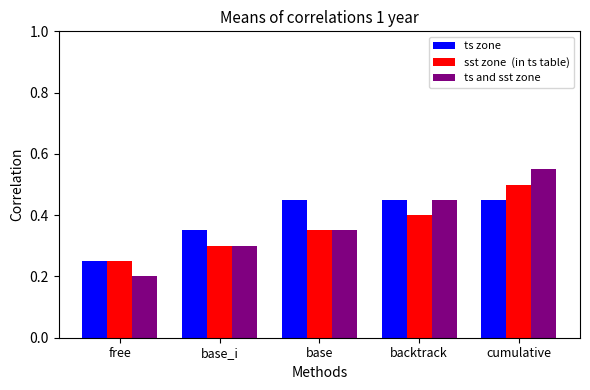

At which category is the sum across all series the highest?

cumulative